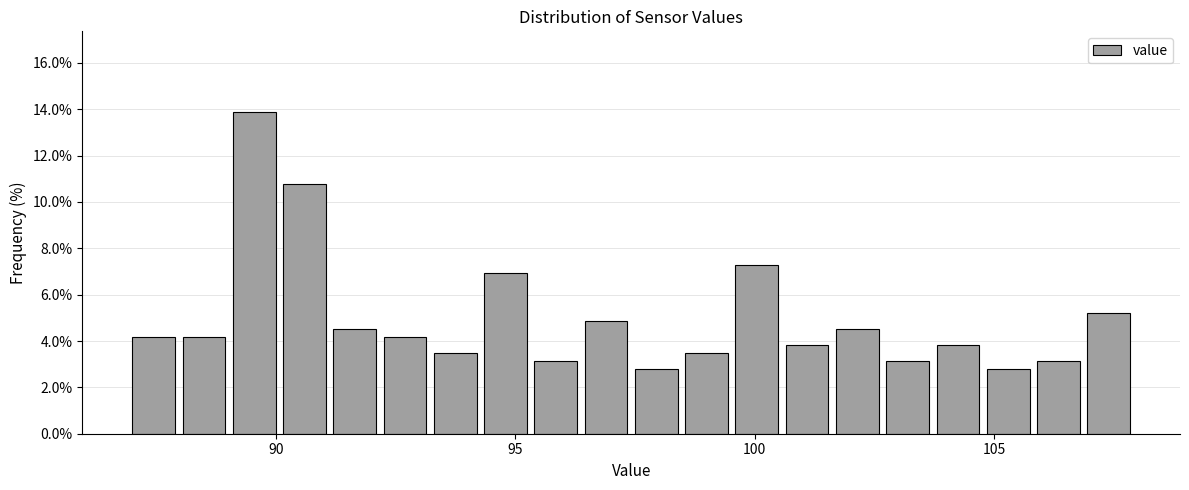

Around what value on the x-axis is the tallest bar? Give the approximate position of its centre, as read against the axis.

89.5